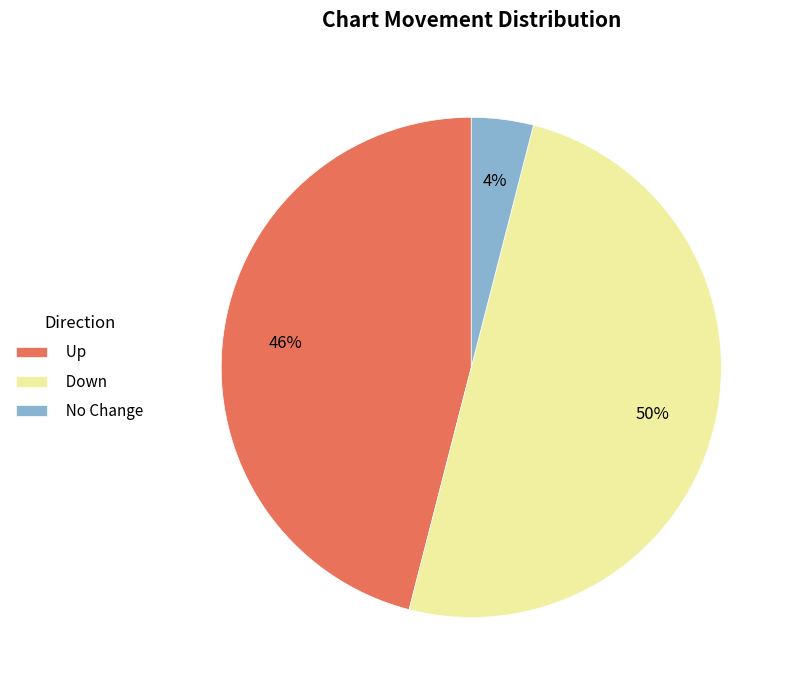

Is Up the majority of the pie?

No